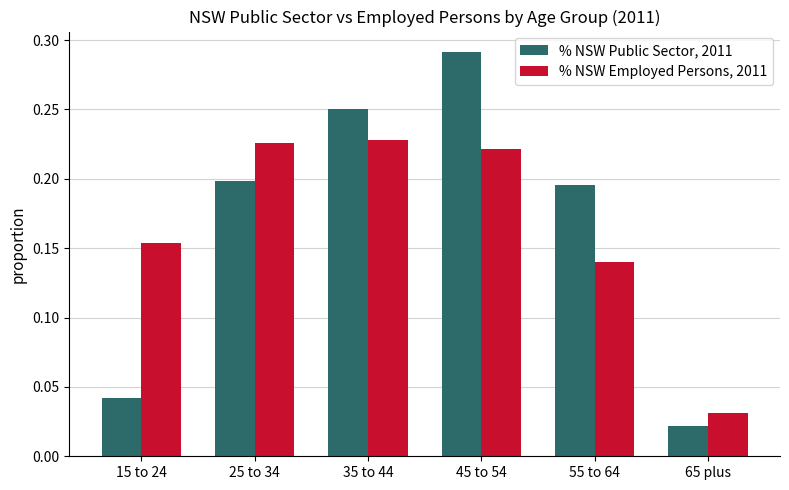

Which series has the largest range (max minus min)?

% NSW Public Sector, 2011